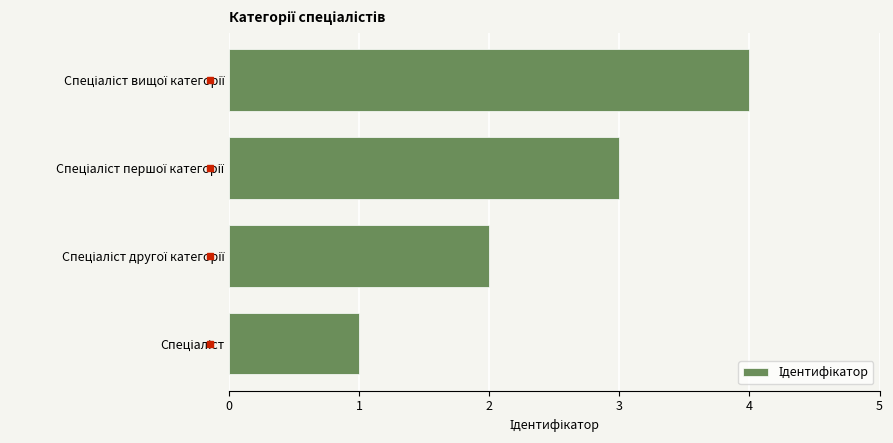

What is the difference between the maximum and minimum values?

3